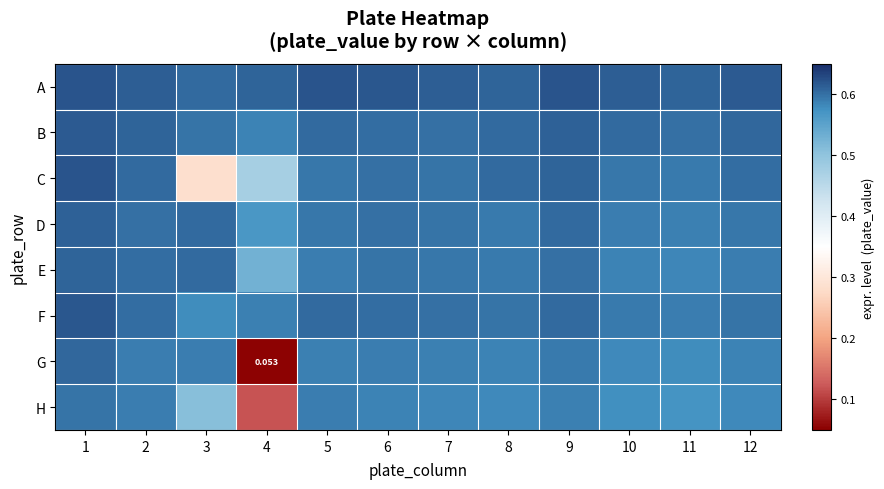

What is the greatest value displayed?

0.6